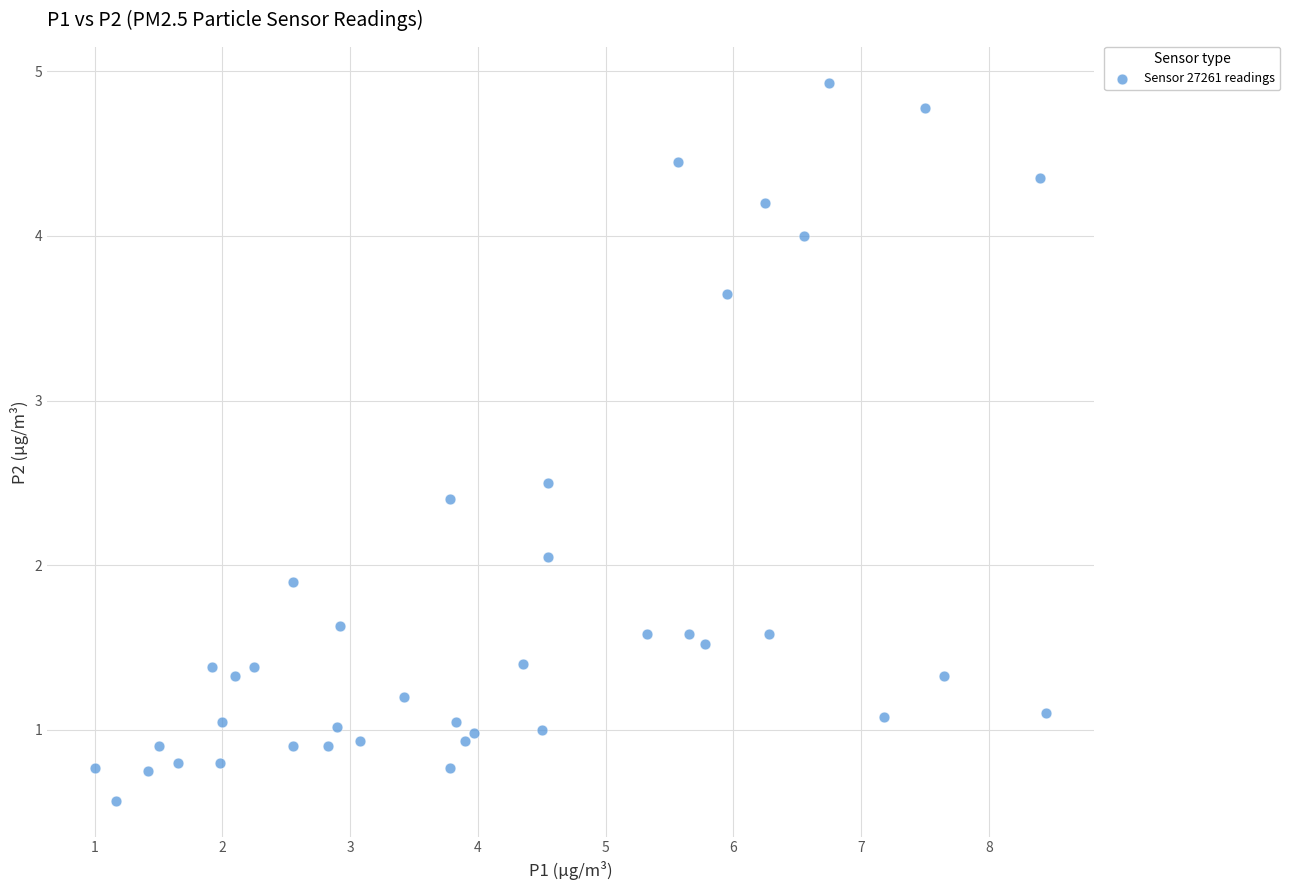

What is the range of Y values (max minus min)?

4.4